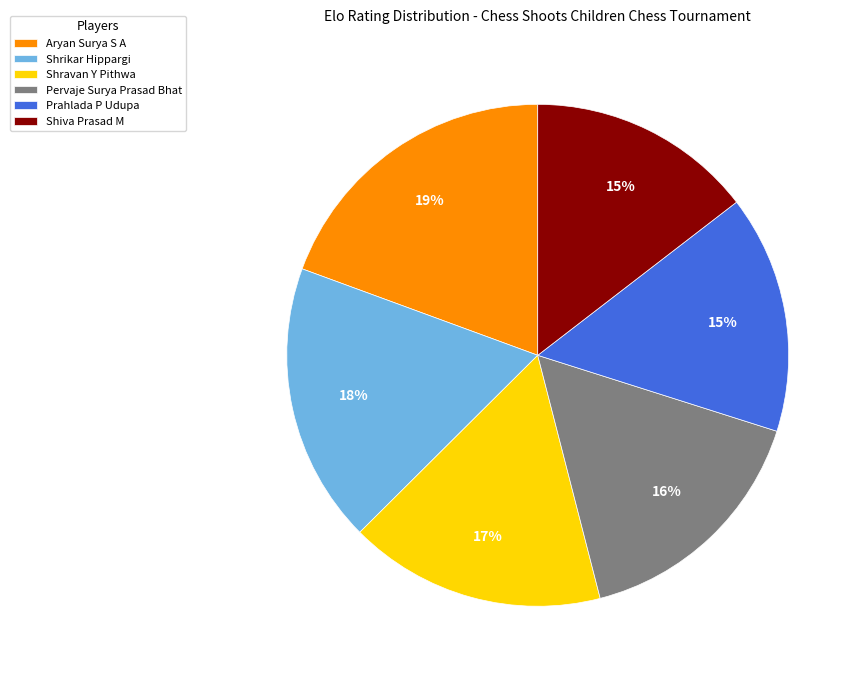

The Shiva Prasad M slice represents 4% of the pie. True or false?

False